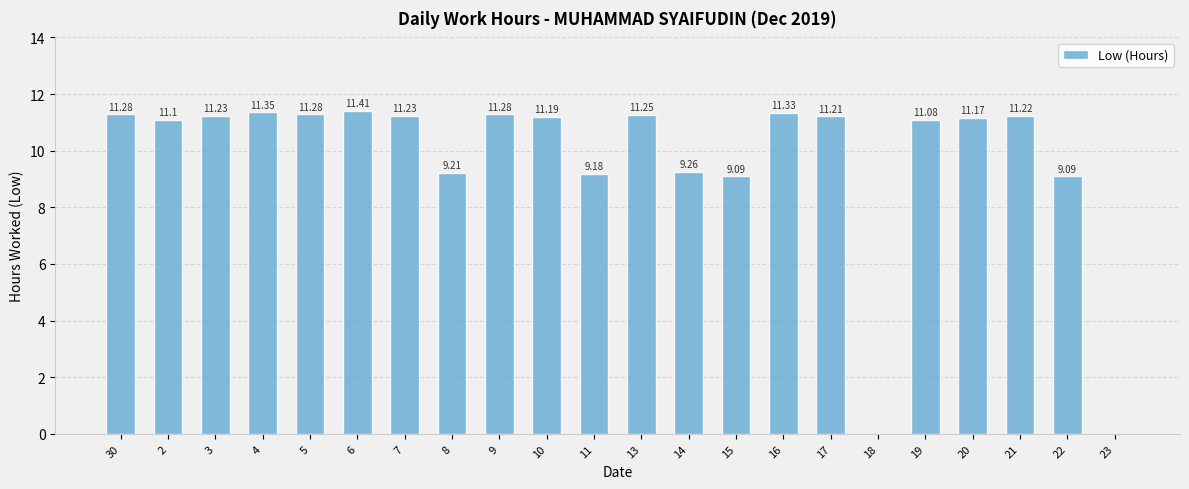

Approximately how many times larger is the value at 9 compared to 7?

1.0